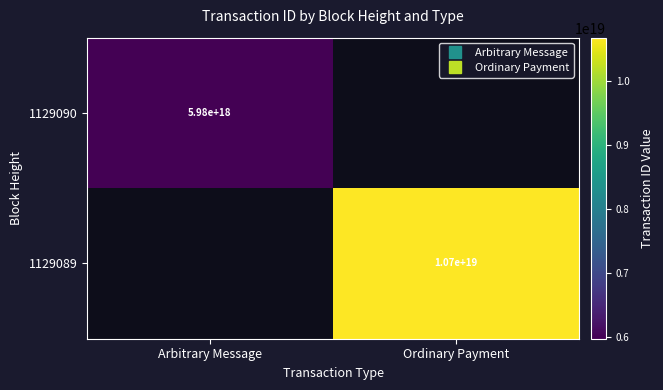

List the series in order of their peak value, lowest first.

1129090, 1129089